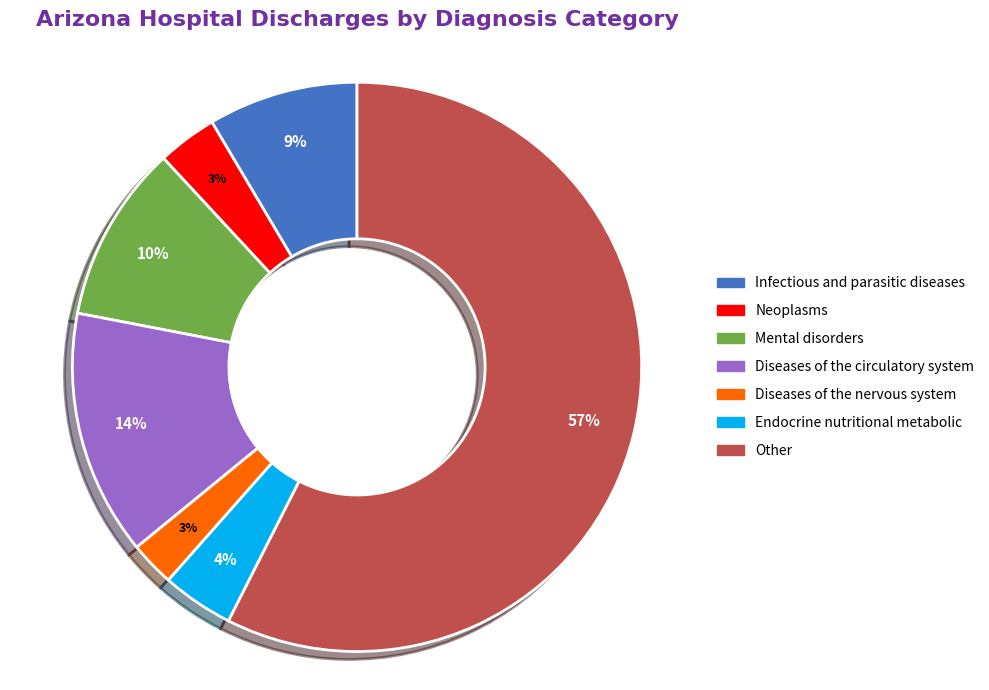

What is the largest slice in the pie chart?

Other